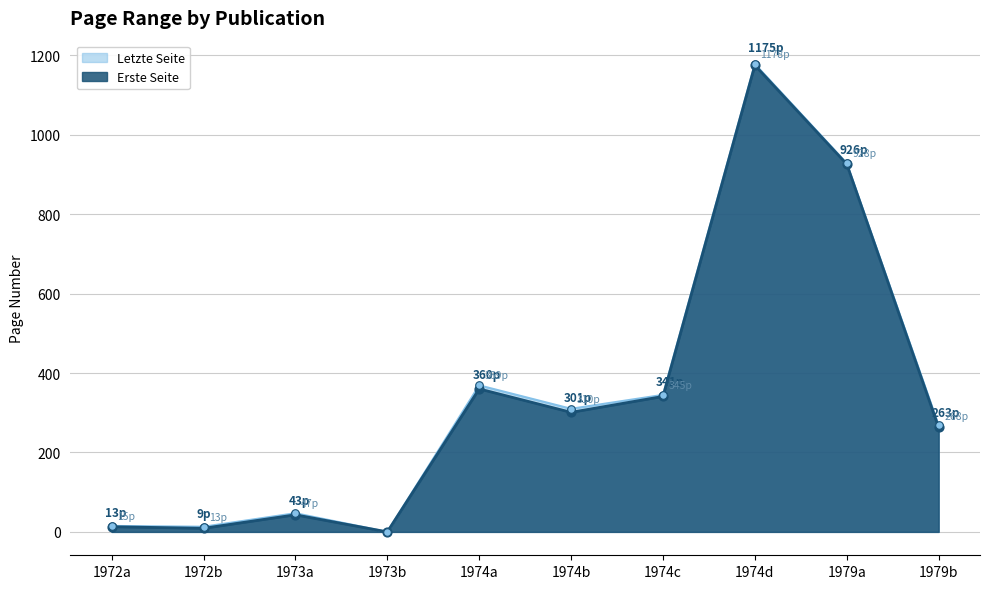

Which series contains the highest Y value?

Letzte Seite